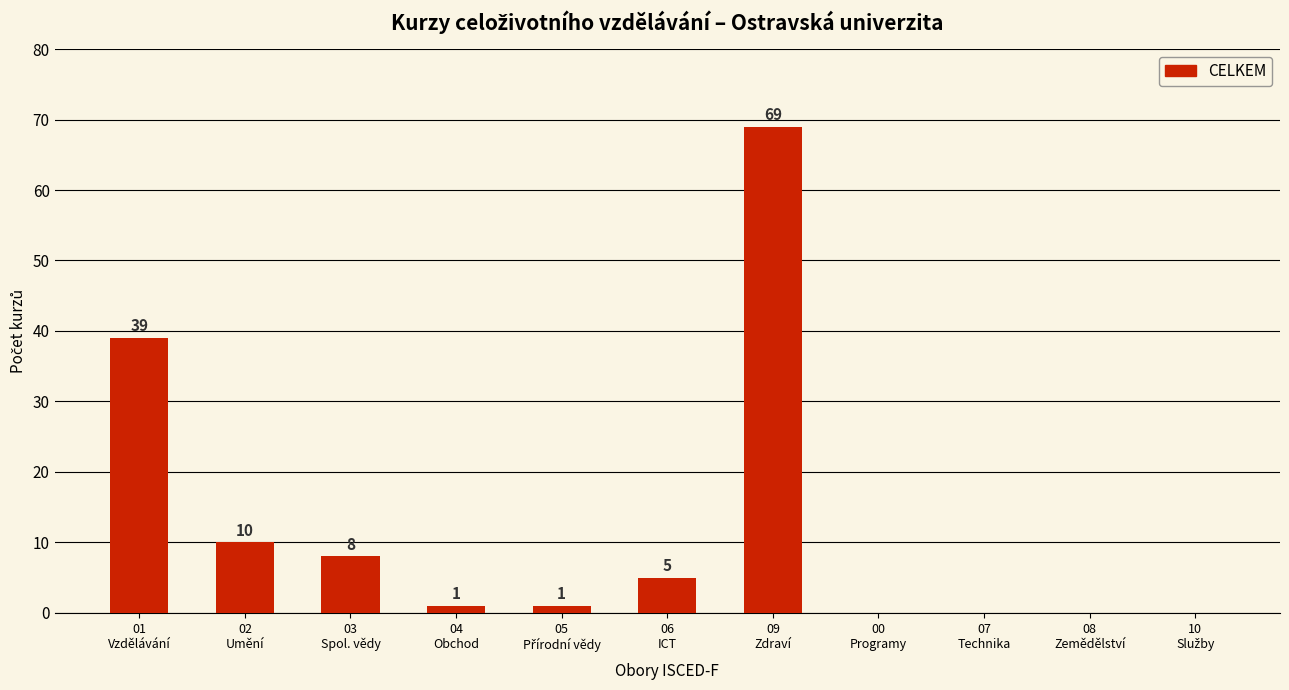

At which label does the data first exceed 1?

01
Vzdělávání